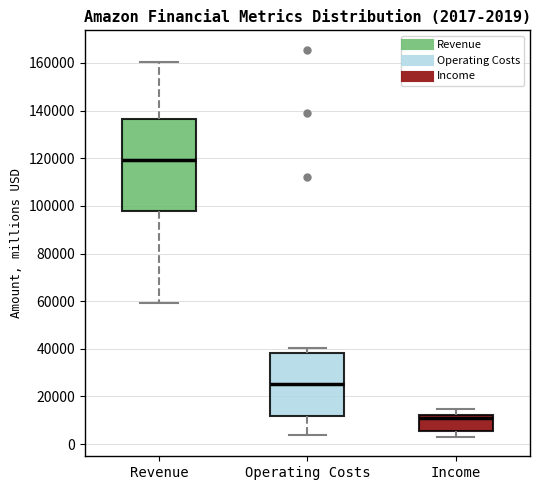

Comparing the boxes themselves (not the whiskers), which one is the tallest?

Revenue